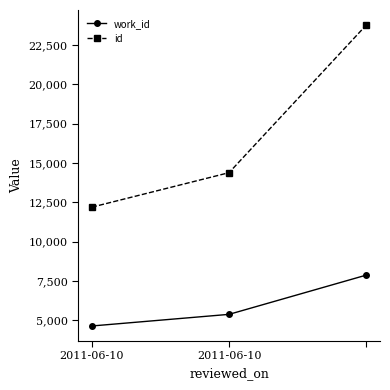

What is the value of the work_id point at the 2nd from the left?

5366